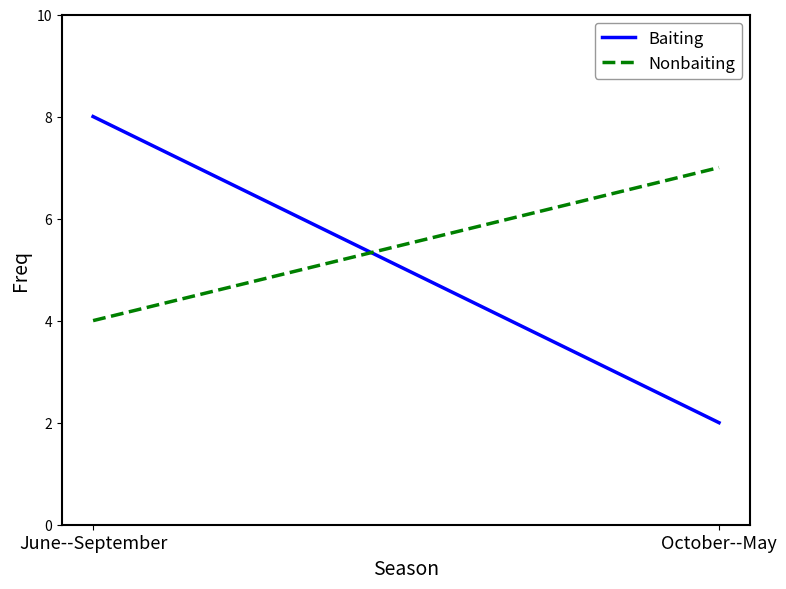

At which label is Baiting closest to 5?

June--September